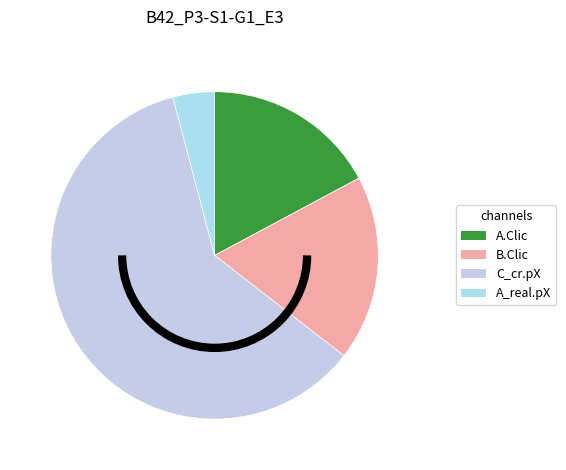

Count the number of slices in the pie.

4